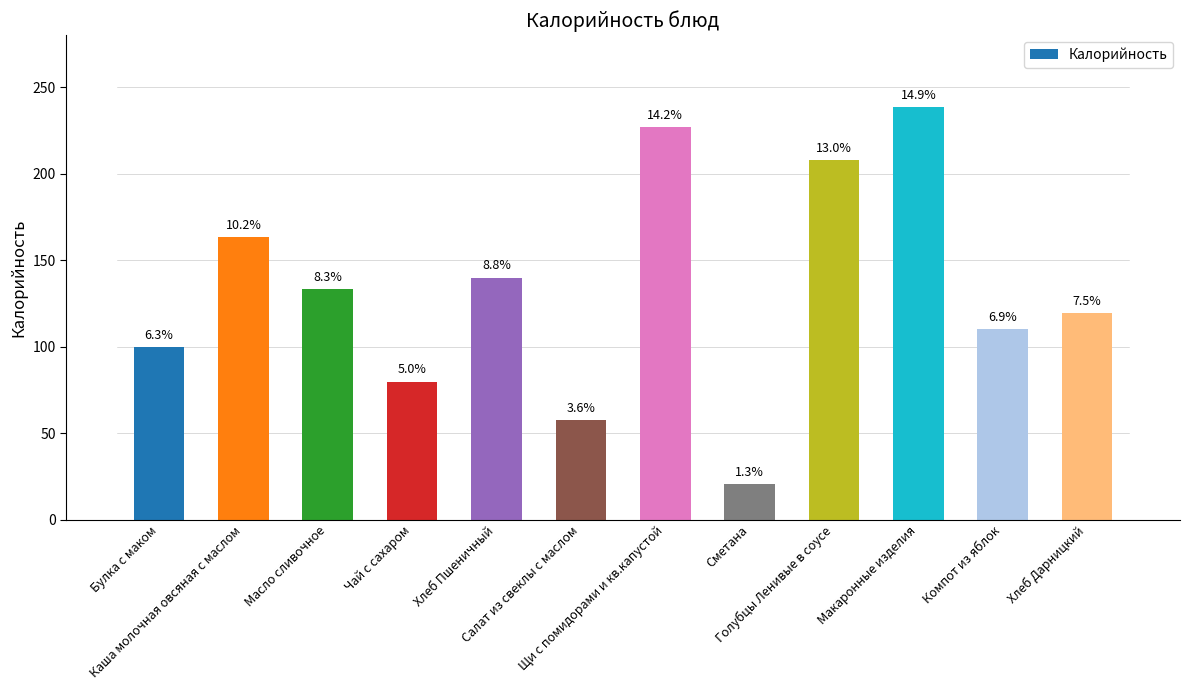

Approximately how many times larger is the value at Сметана compared to Щи с помидорами и кв.капустой?

0.1